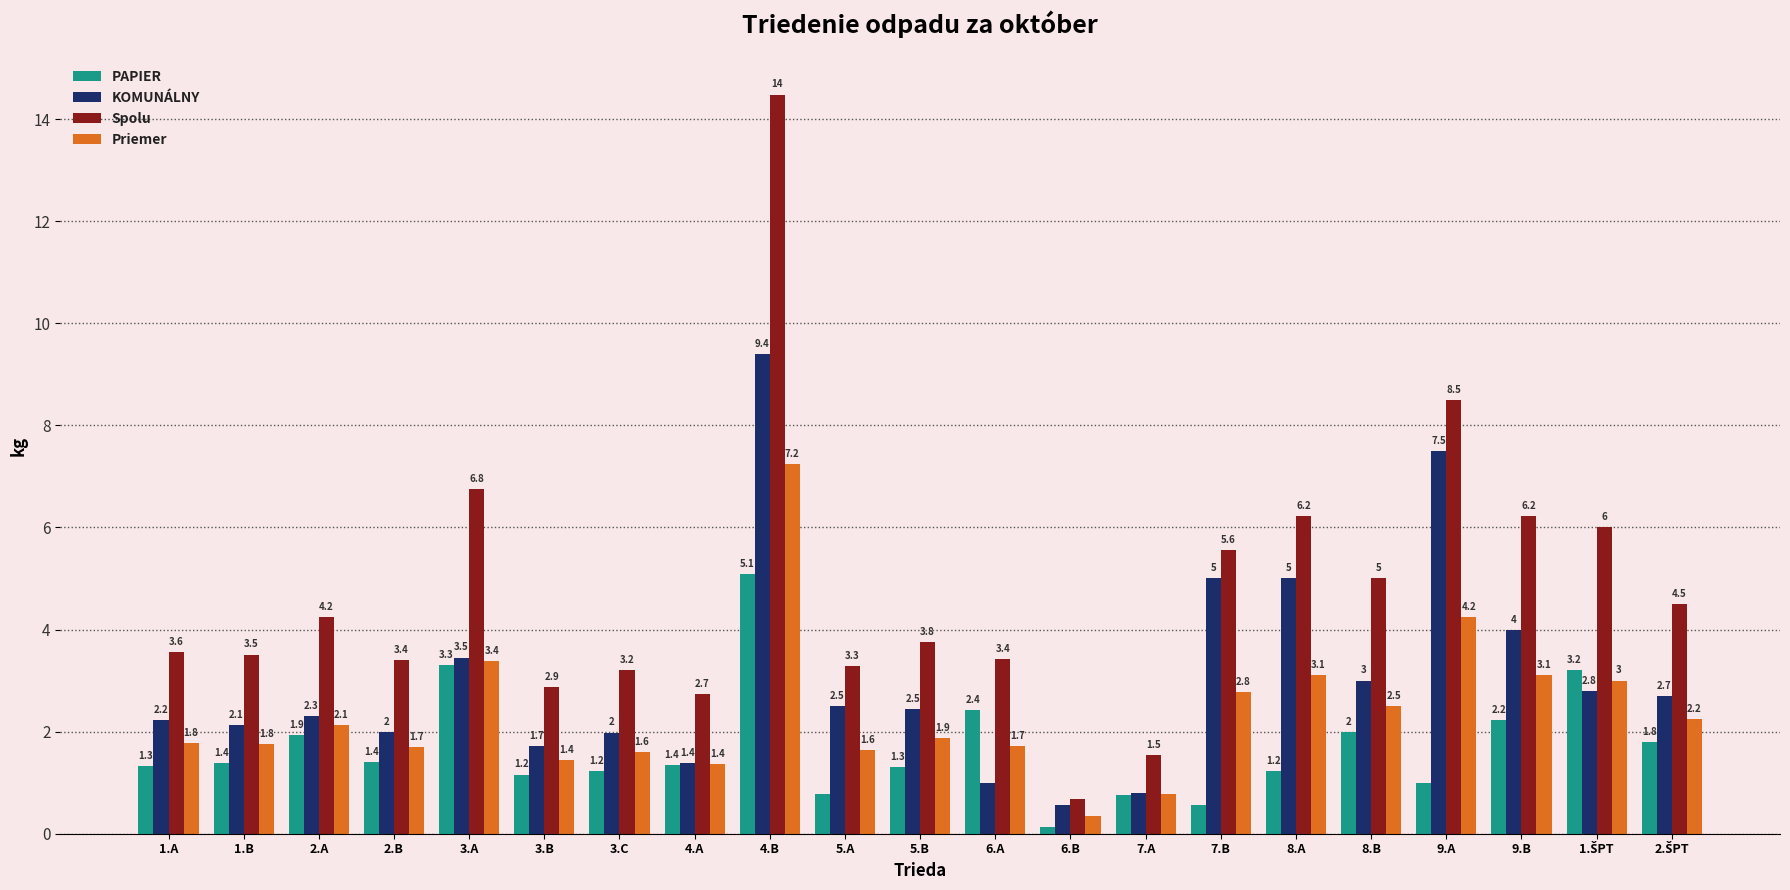

Rank the series by their maximum value, from highest to lowest.

Spolu, KOMUNÁLNY, Priemer, PAPIER